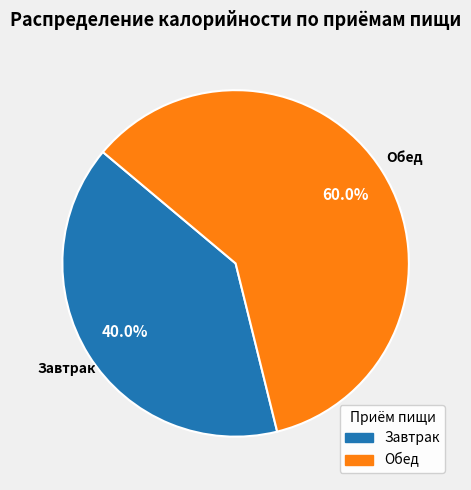

To the nearest percent, what is the difference between the largest and smallest slice percentages?

20%